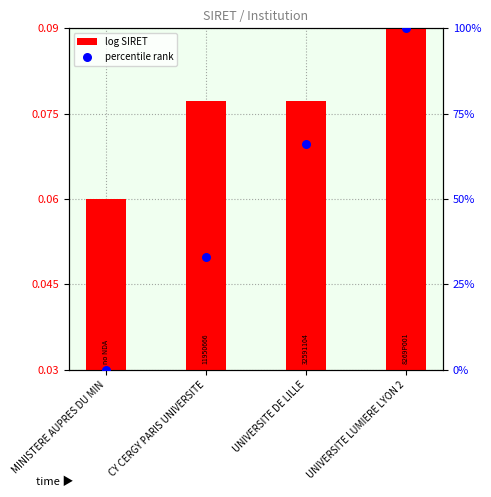

Which series has the largest total across all categories?

percentile rank